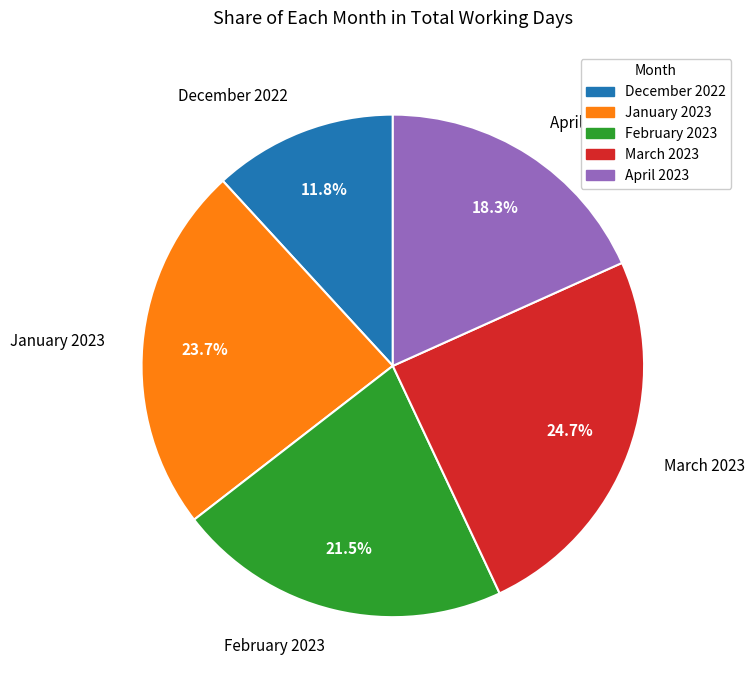

To the nearest percent, what portion does January 2023 represent?

24%